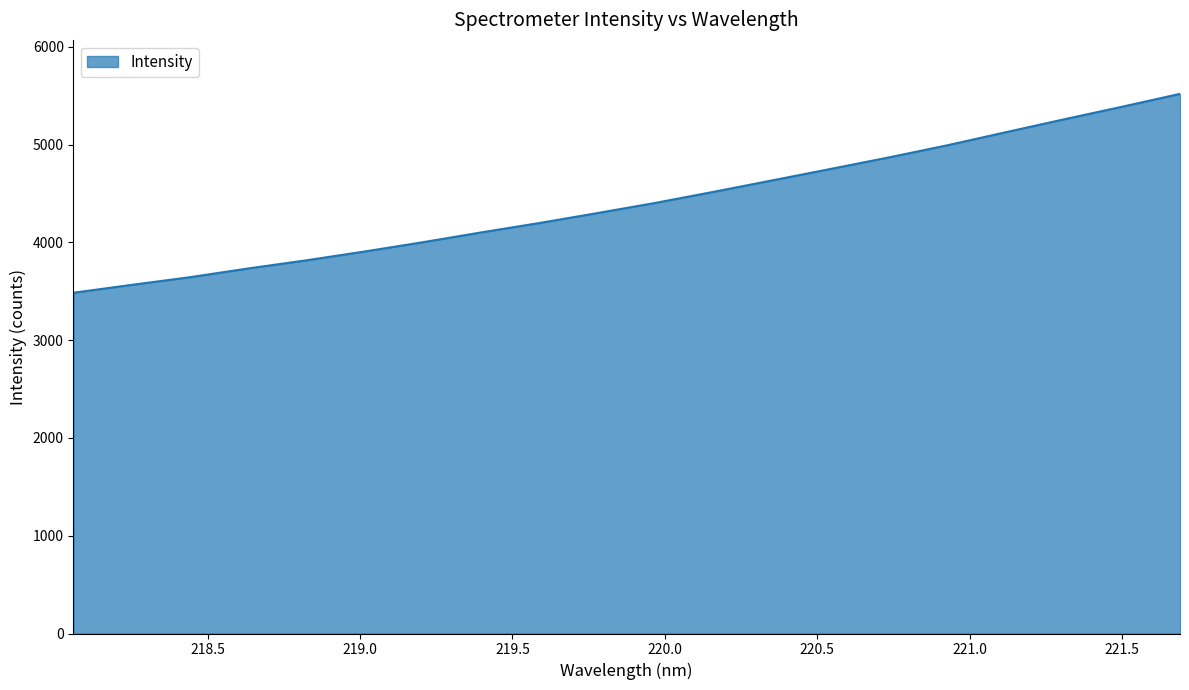

What is the smallest value displayed?

3485.9